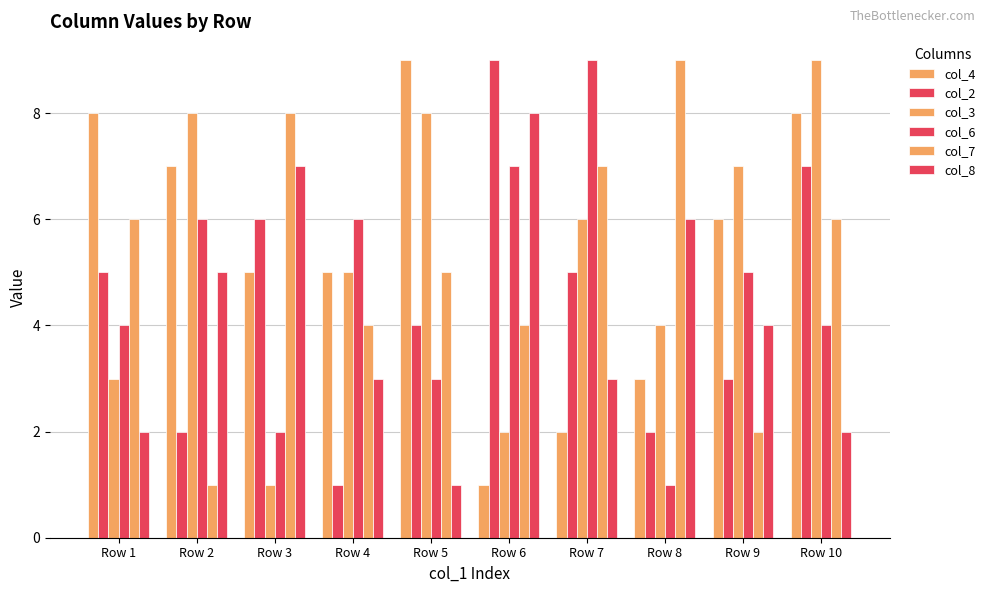

At which label does col_4 first exceed 6?

Row 1